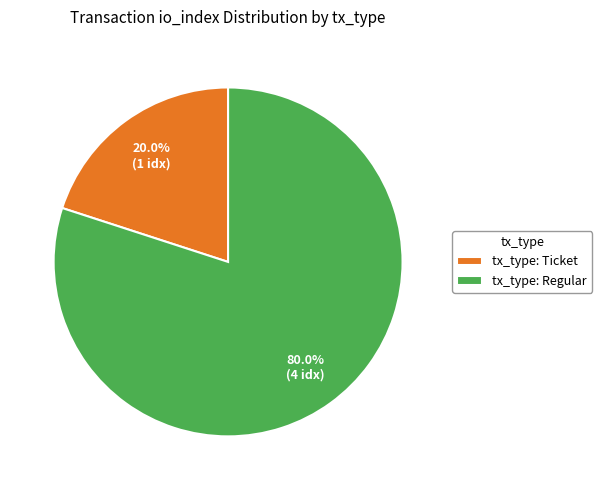

Is tx_type: Ticket the majority of the pie?

No